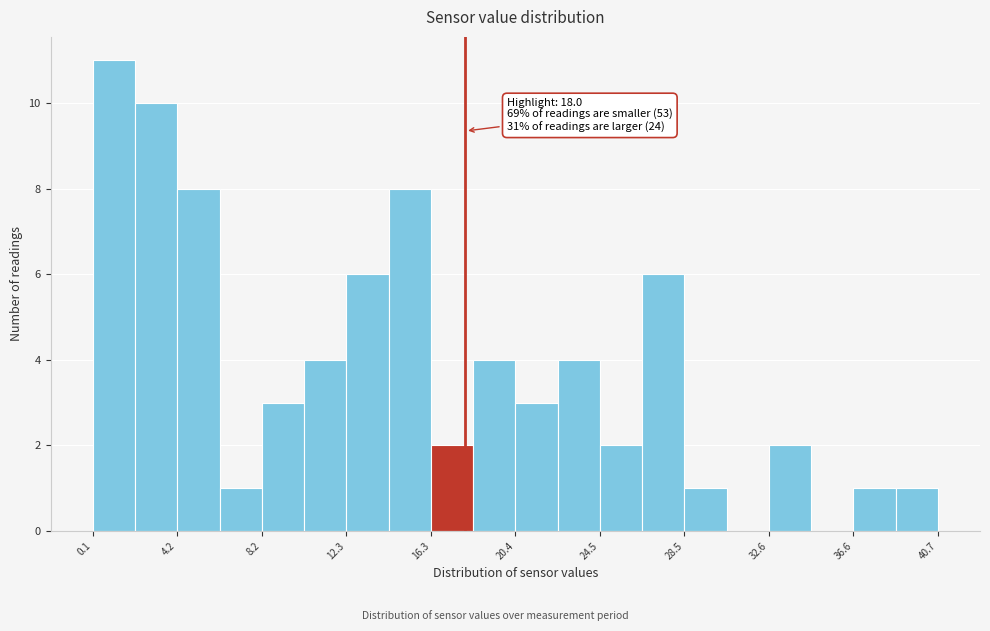

Which range on the x-axis has the tallest bar?

0.0 to 2.0